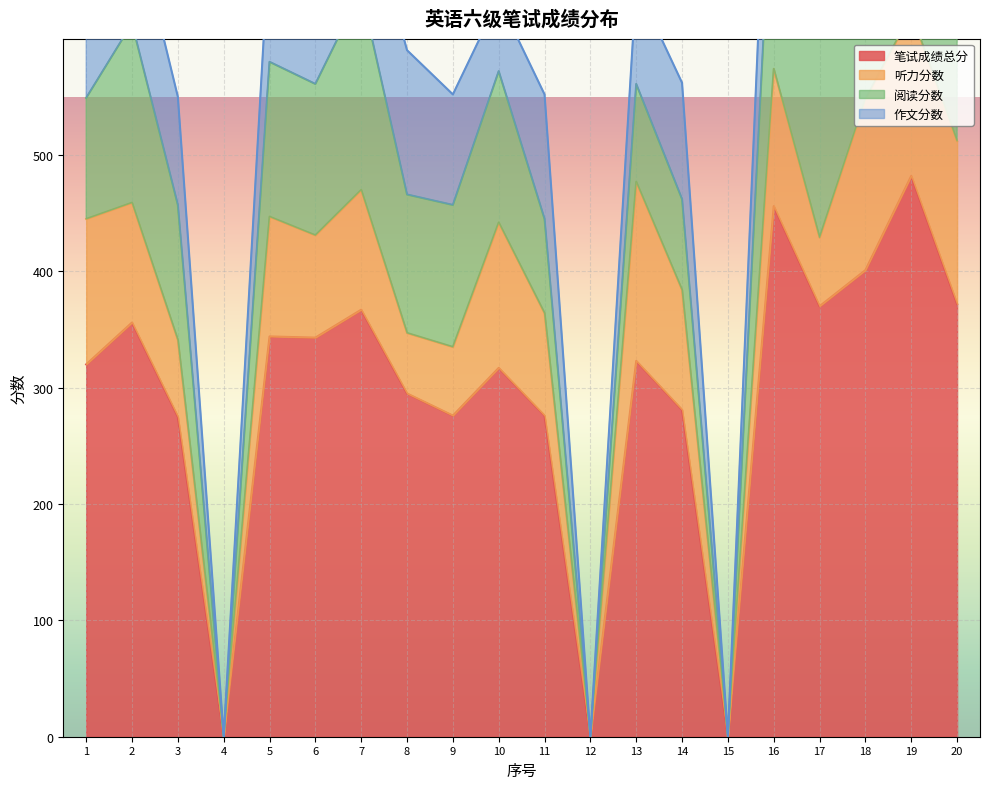

Which series has the largest total across all categories?

笔试成绩总分